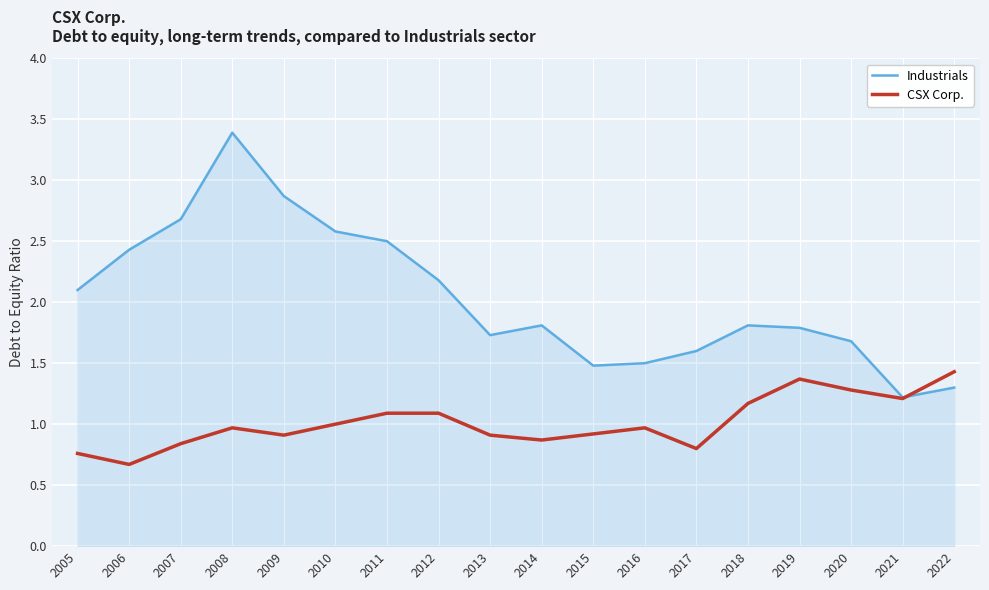

What is the average value of the Industrials series?

2.0